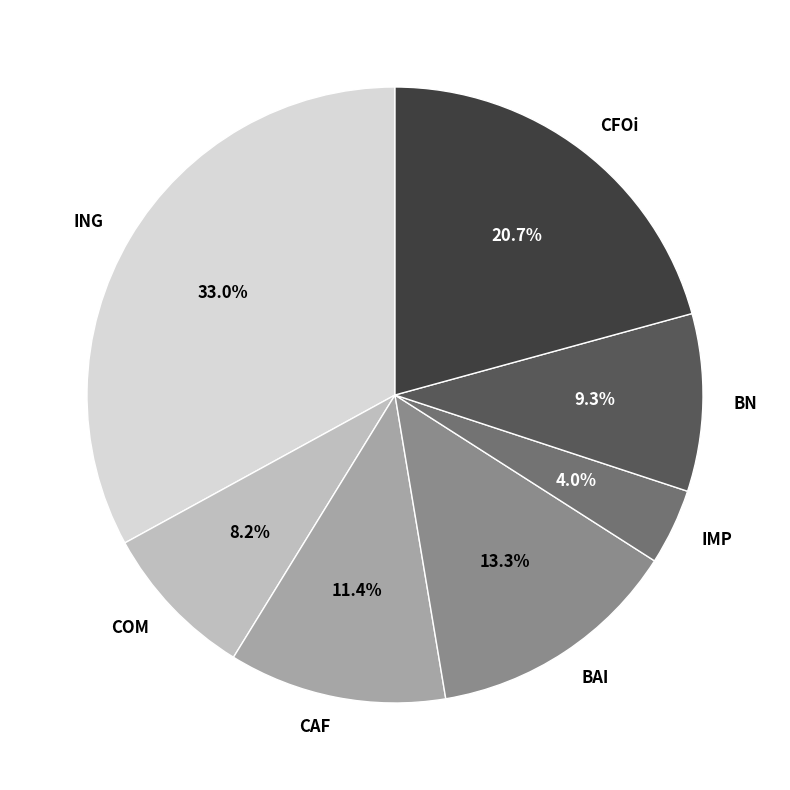

Approximately how many times larger is the value at CAF compared to COM?

1.4